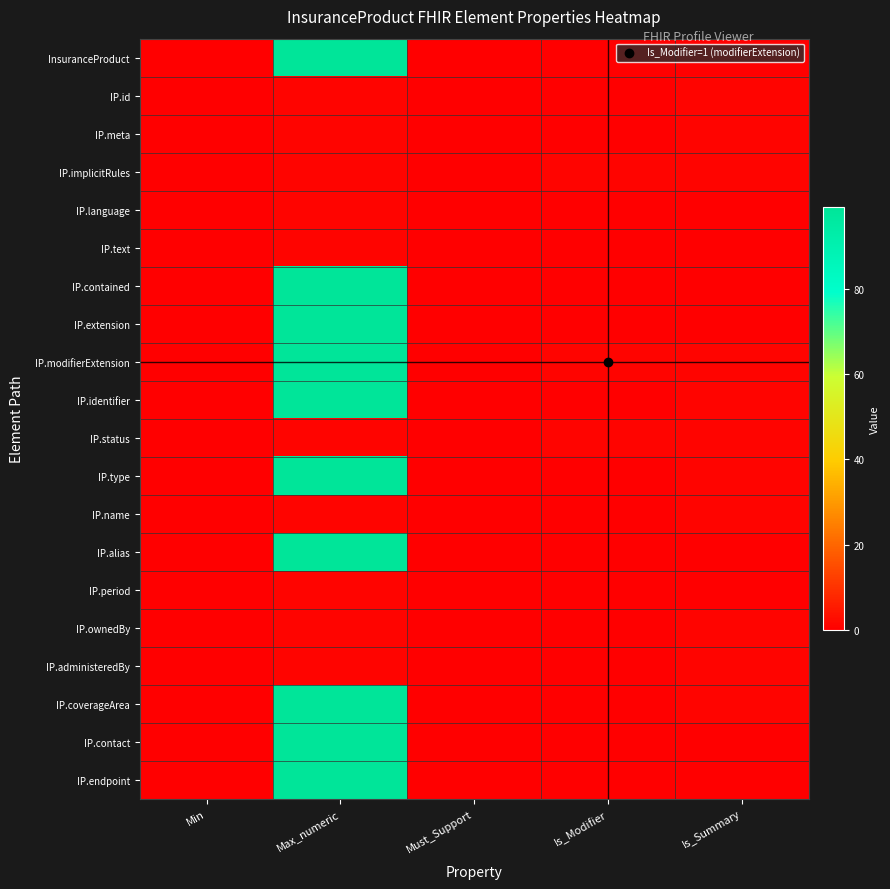

List the series in order of their peak value, lowest first.

IP.id, IP.meta, IP.implicitRules, IP.language, IP.text, IP.status, IP.name, IP.period, IP.ownedBy, IP.administeredBy, InsuranceProduct, IP.contained, IP.extension, IP.modifierExtension, IP.identifier, IP.type, IP.alias, IP.coverageArea, IP.contact, IP.endpoint